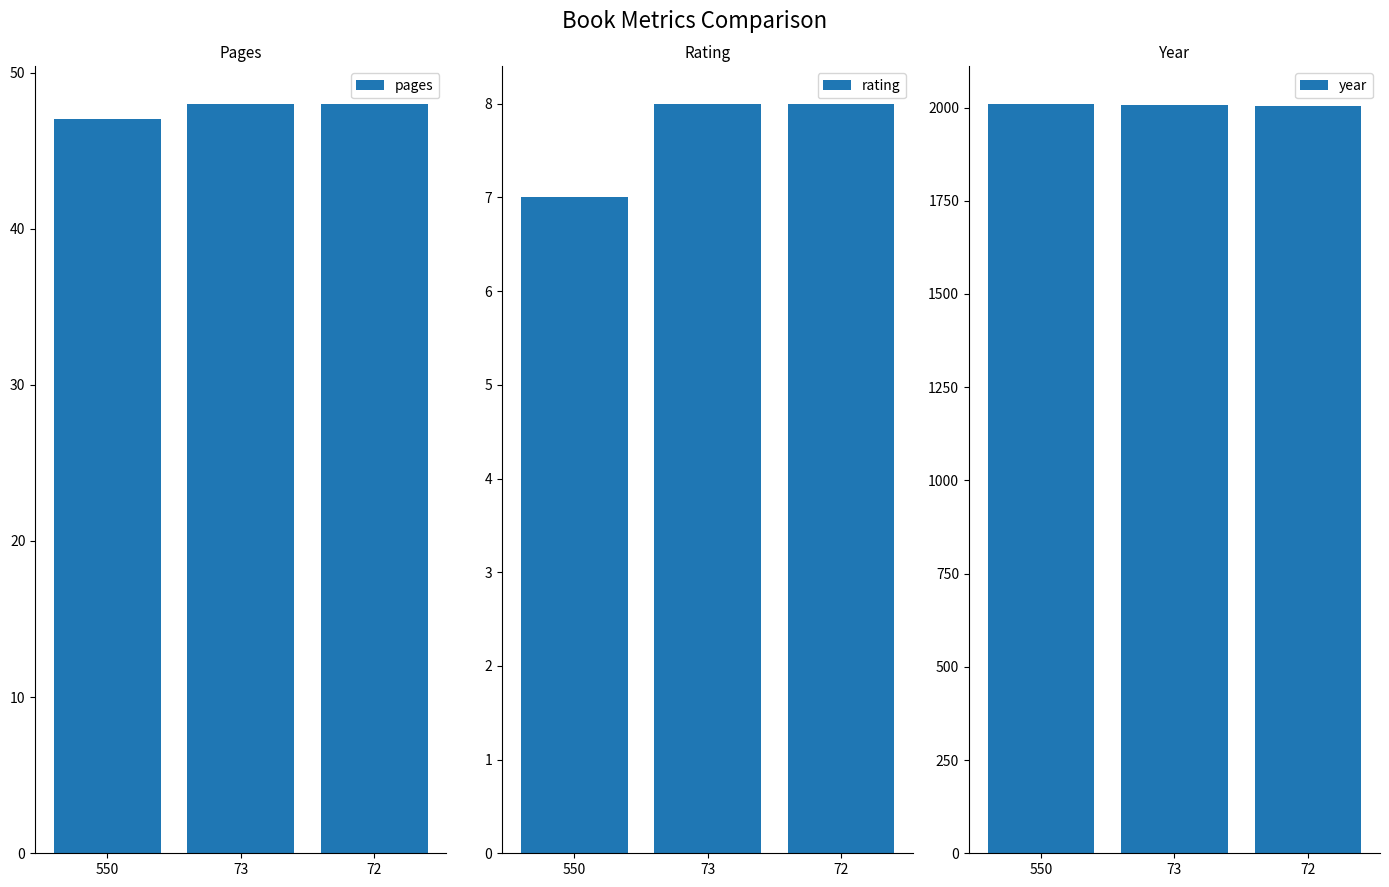

Where is year nearest to the value 2007?

73